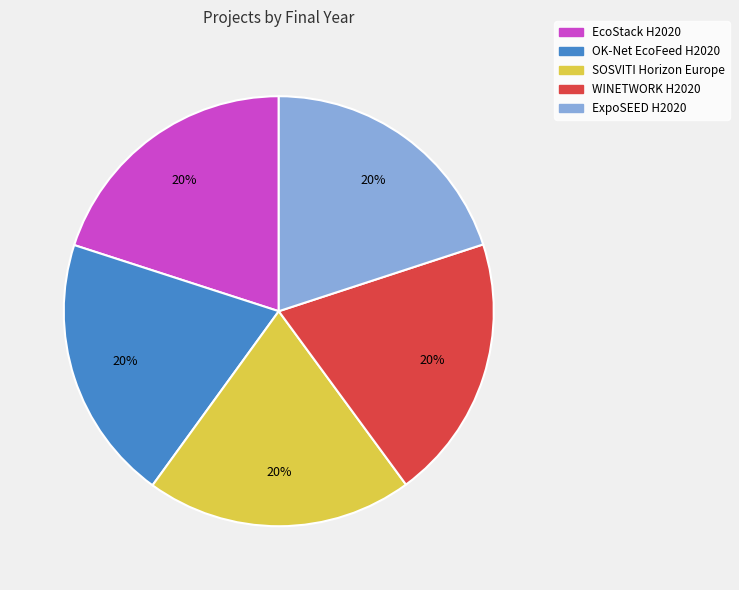

The SOSVITI Horizon Europe slice represents 34% of the pie. True or false?

False